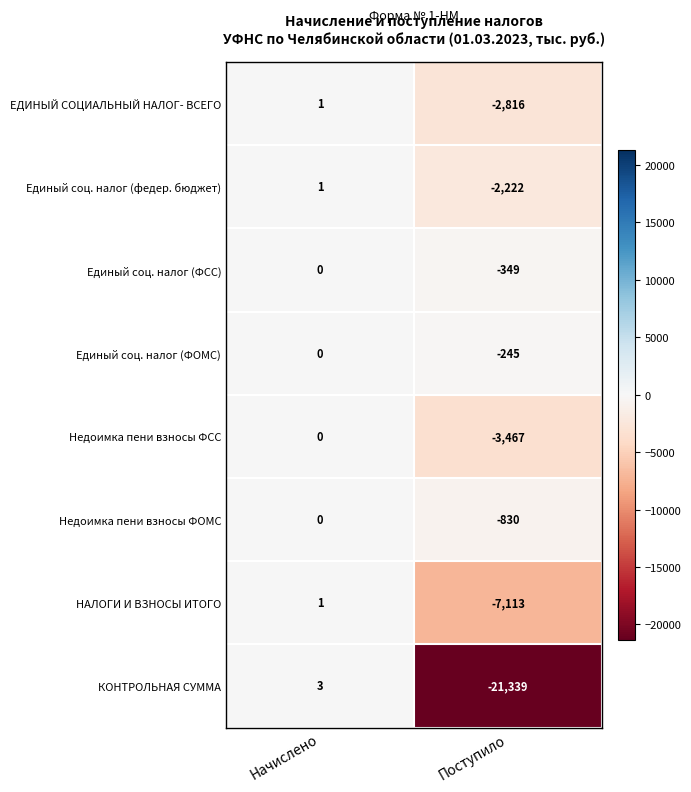

Is it true that Единый соц. налог (федер. бюджет) equals 1 at Начислено?

True